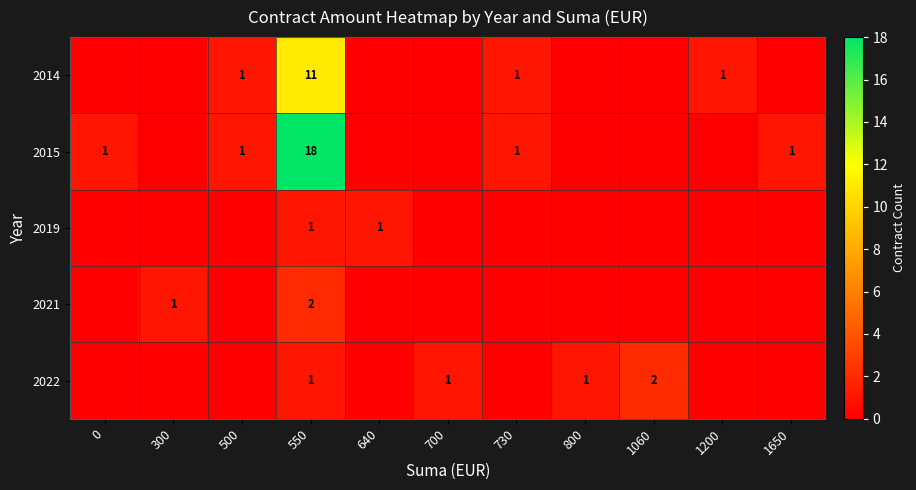

Is it true that 2015 equals 12 at 550?

False